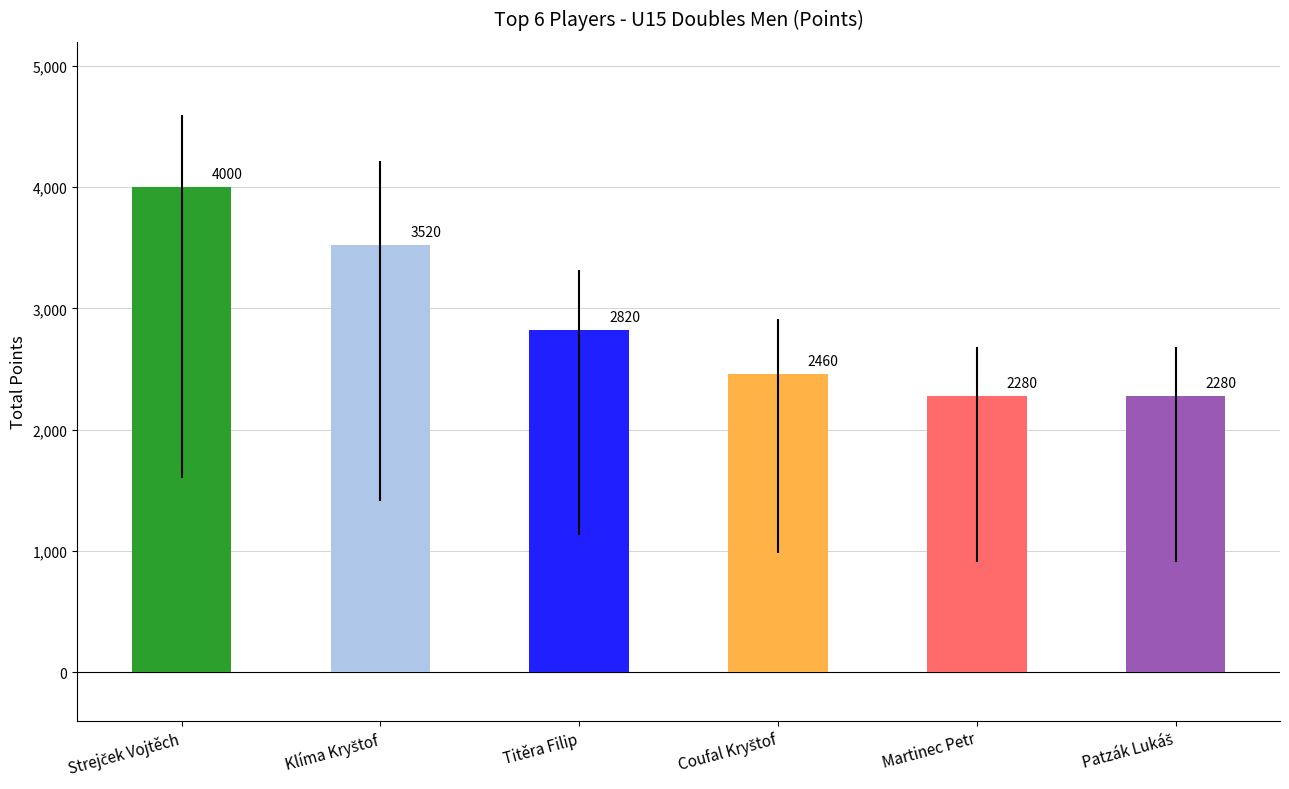

How many values are below 2820?

3